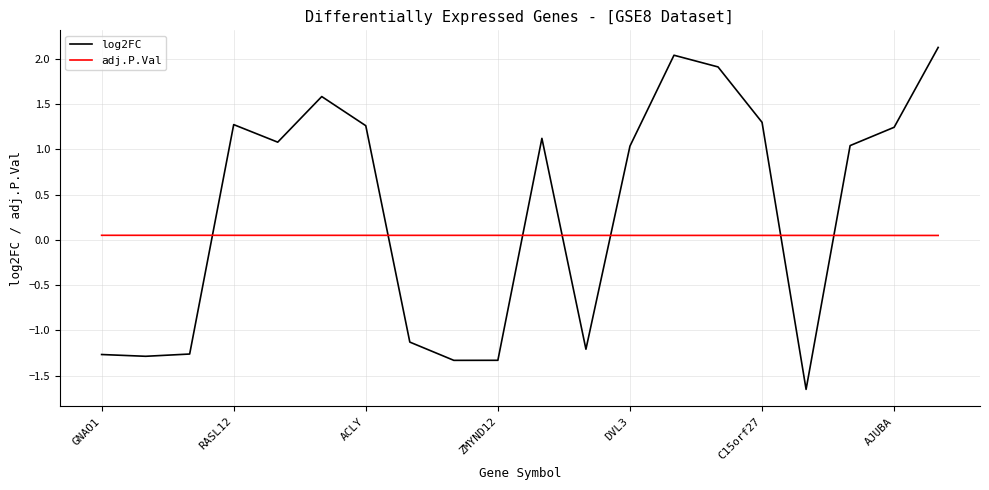

Which series has the largest range (max minus min)?

log2FC